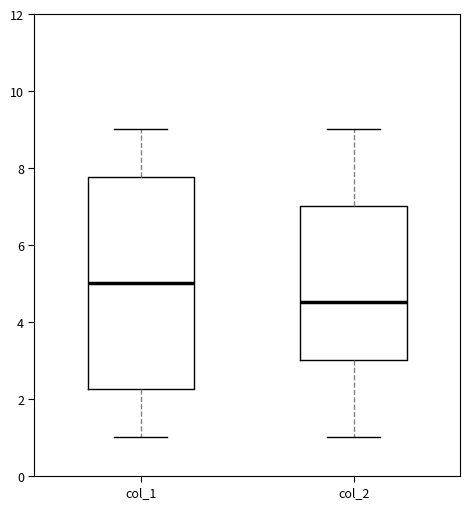

Which box's median line is the highest?

col_1